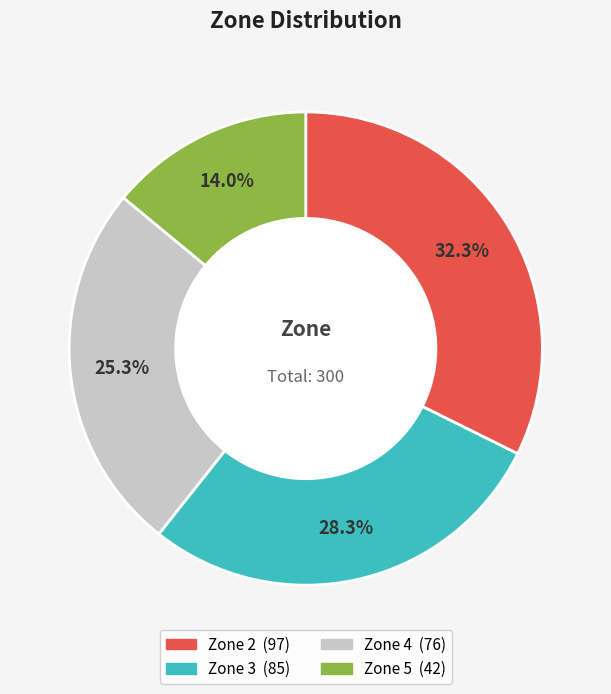

True or false: Zone 3 accounts for 28% of the total.

True